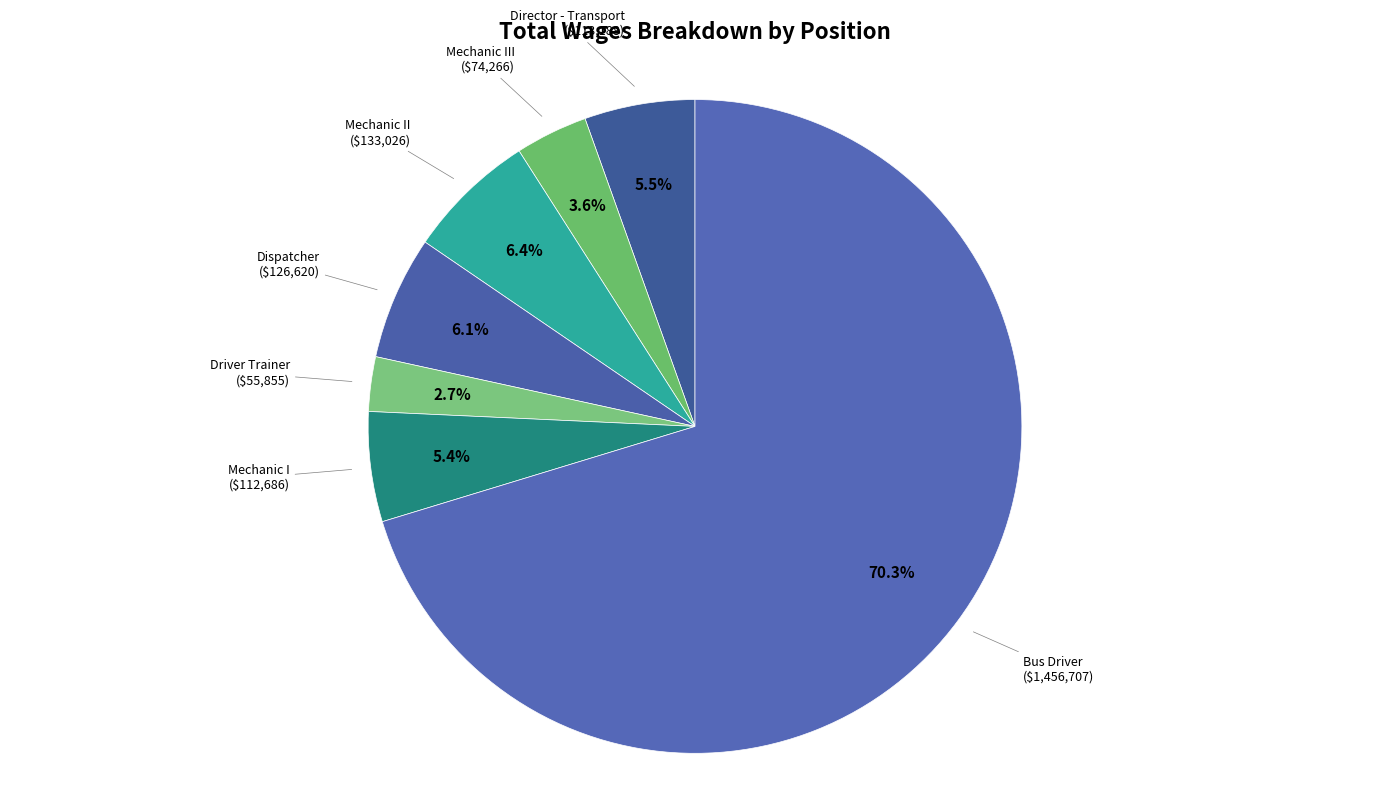

To the nearest percent, what portion does Driver Trainer represent?

3%